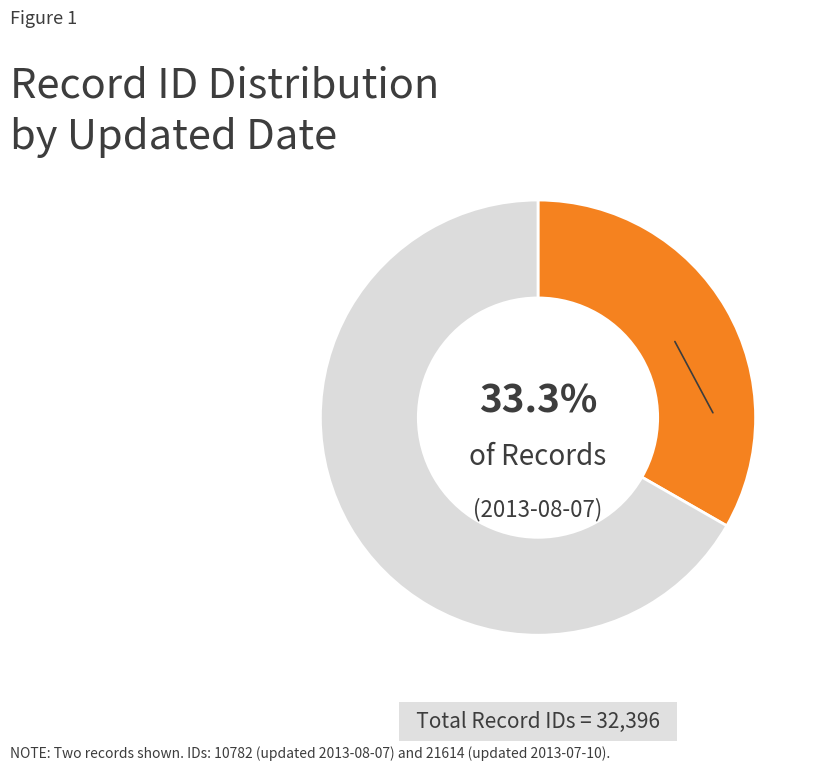

How many segments does this pie chart have?

2